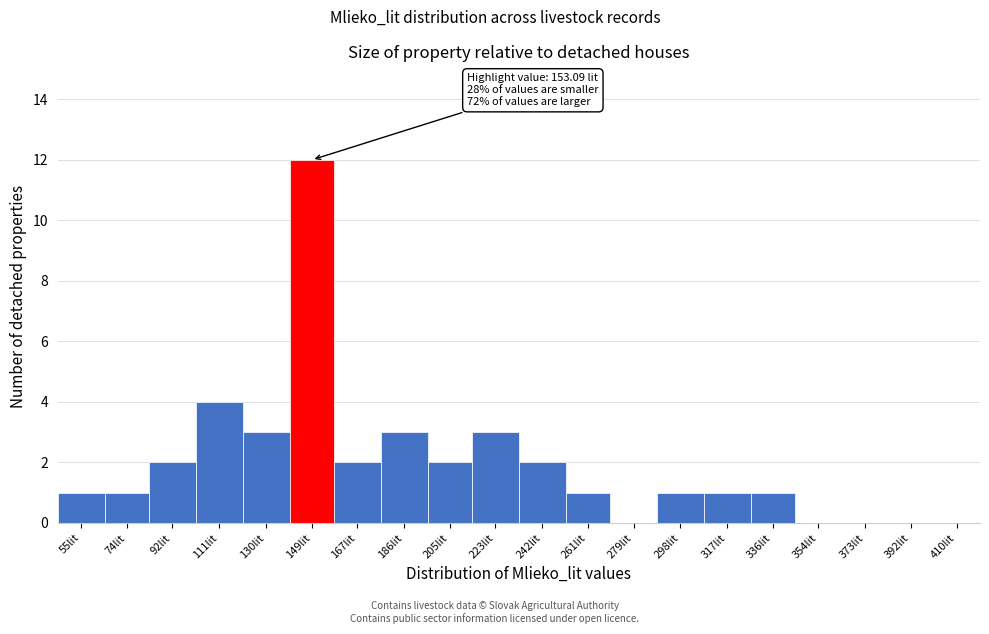

Reading left to right, transcribe all the data shown in this chart.

55lit=1	74lit=1	92lit=2	111lit=4	130lit=3	149lit=12	167lit=2	186lit=3	205lit=2	223lit=3	242lit=2	261lit=1	279lit=0	298lit=1	317lit=1	336lit=1	354lit=0	373lit=0	392lit=0	410lit=0